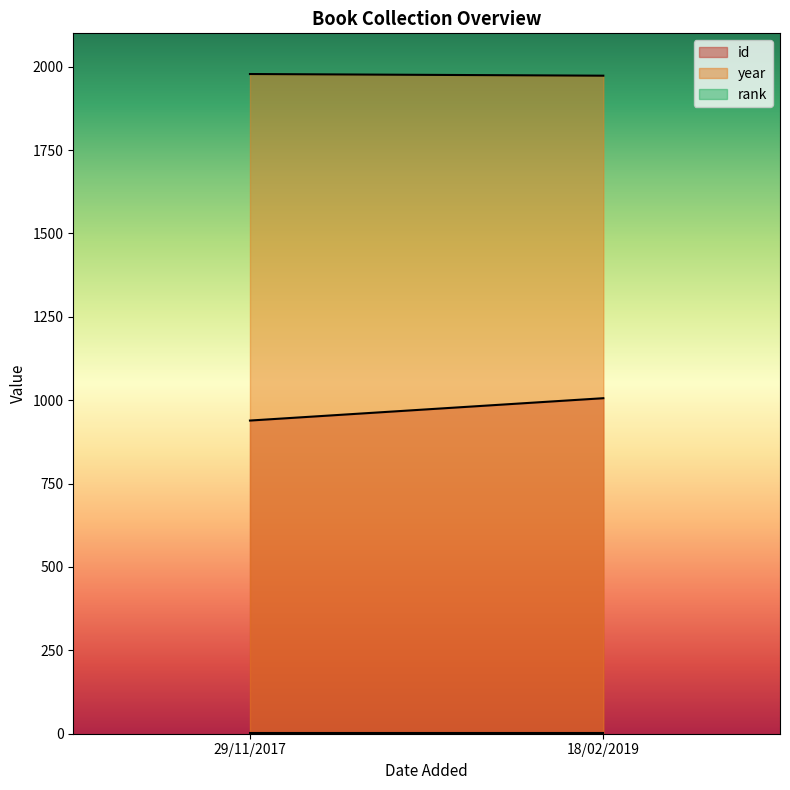

Reading left to right, list all the values displayed in this chart.

id: 939	1006
year: 1978	1973
rank: 1	1